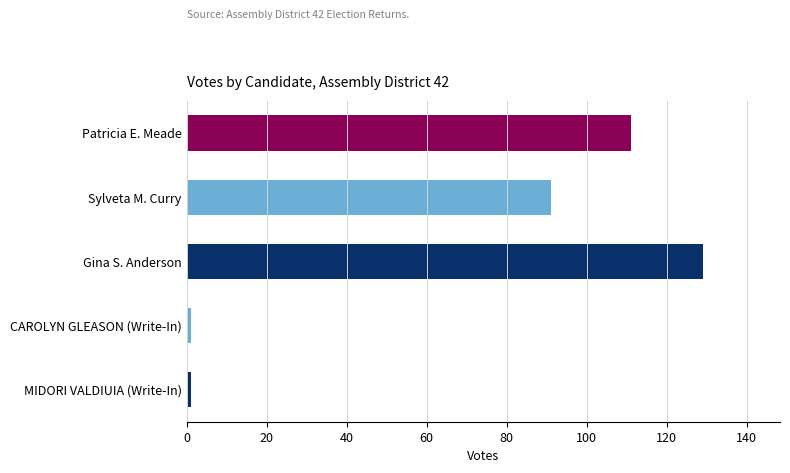

Reading top to bottom, what are all the values shown in this chart?

Patricia E. Meade=111	Sylveta M. Curry=91	Gina S. Anderson=129	CAROLYN GLEASON (Write-In)=1	MIDORI VALDIUIA (Write-In)=1